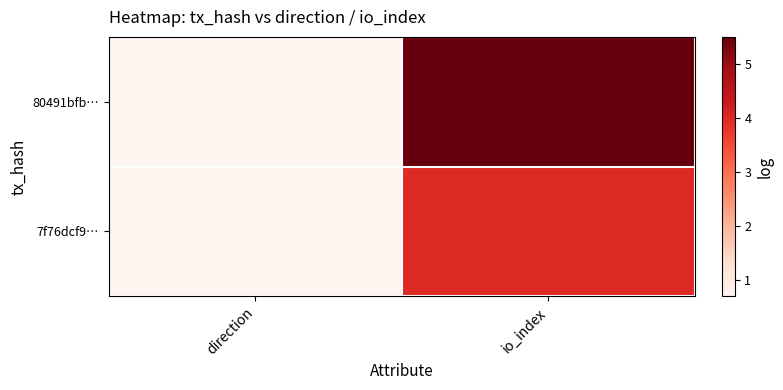

Reading left to right, transcribe all the data shown in this chart.

80491bfb…: direction=0.7	io_index=5.5
7f76dcf9…: direction=0.7	io_index=4.0